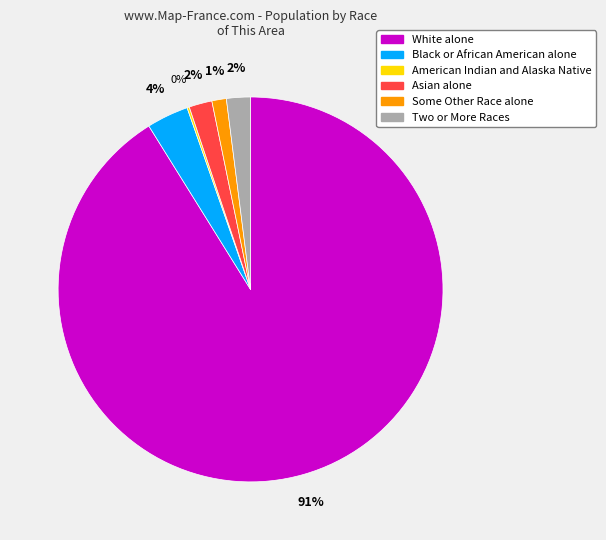

The Asian alone slice represents 17% of the pie. True or false?

False